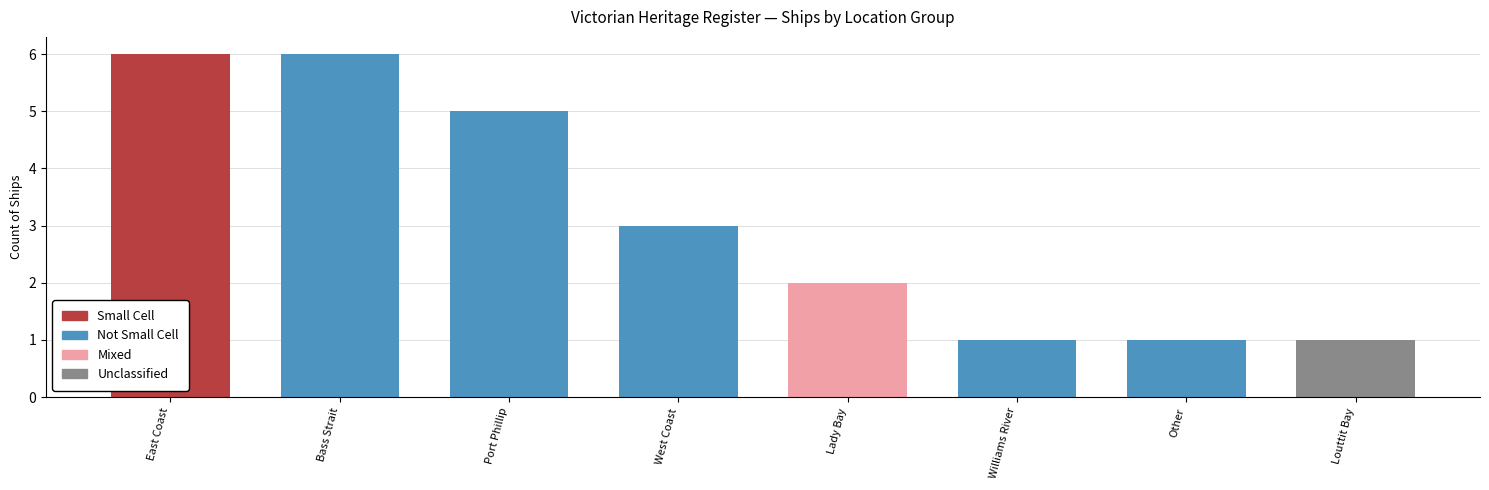

Is it true that the value at East Coast is 6?

True